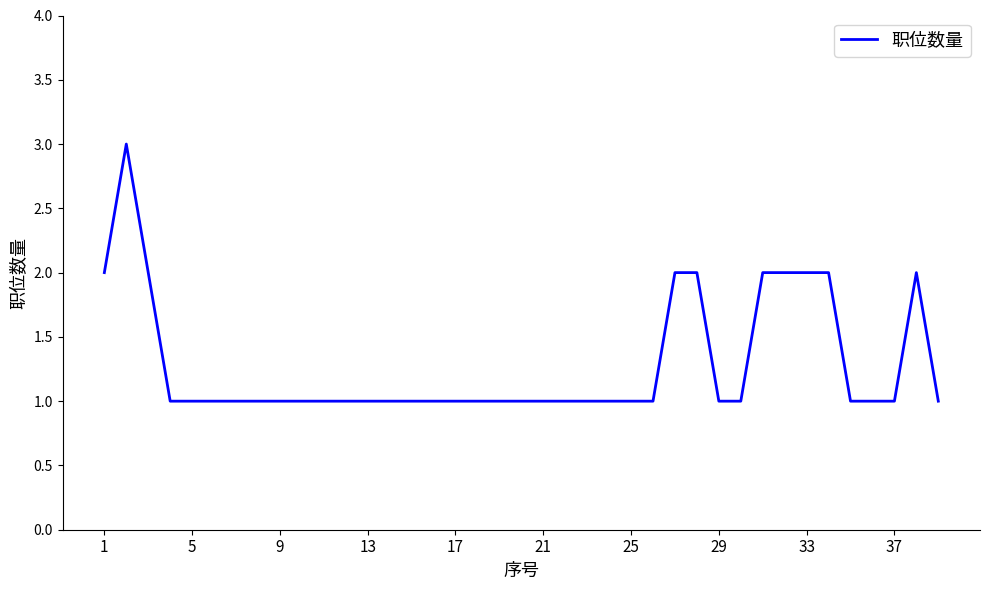

What is the greatest value displayed?

3